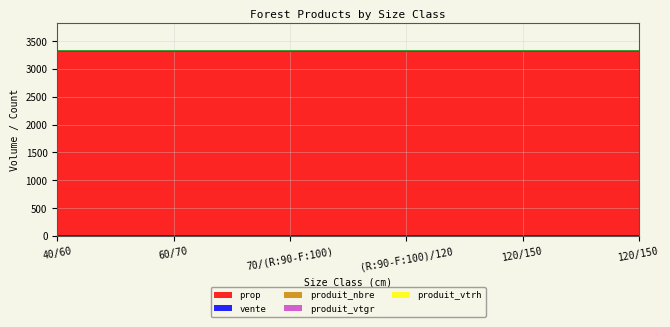

Which series has the widest spread of values?

produit_nbre